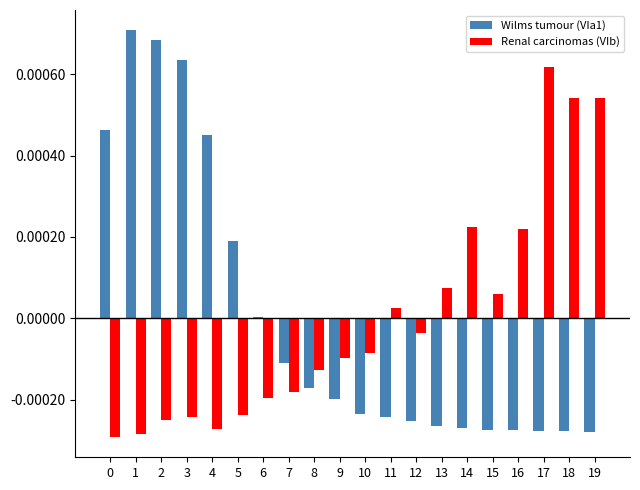

The value of Wilms tumour (VIa1) at 0 is 0.0. True or false?

True